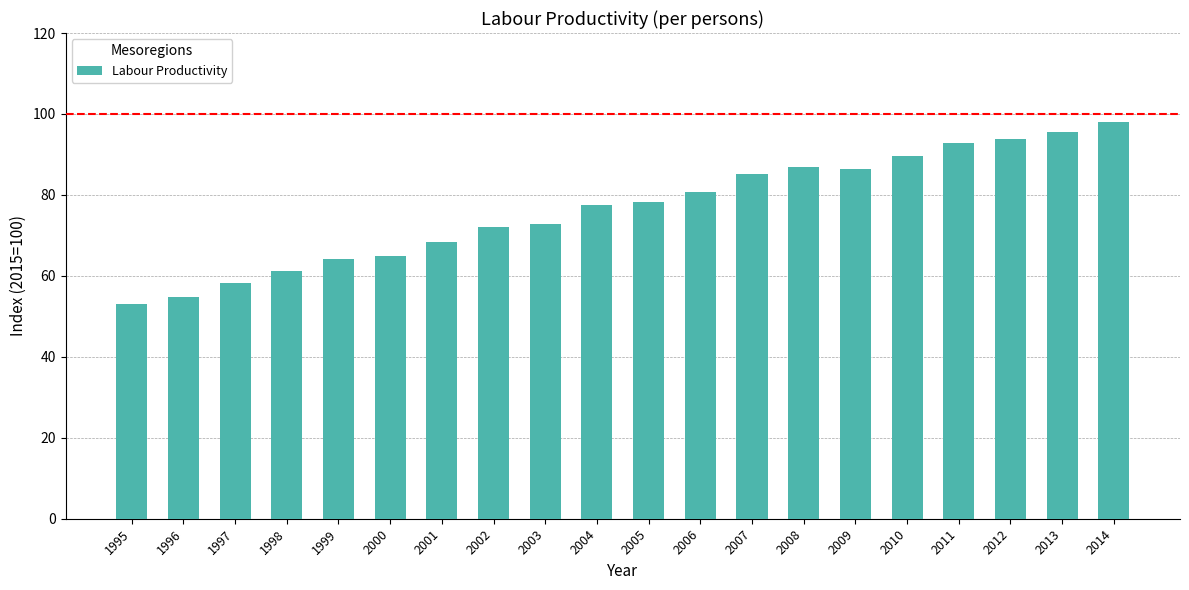

How many data points does each series have?

20